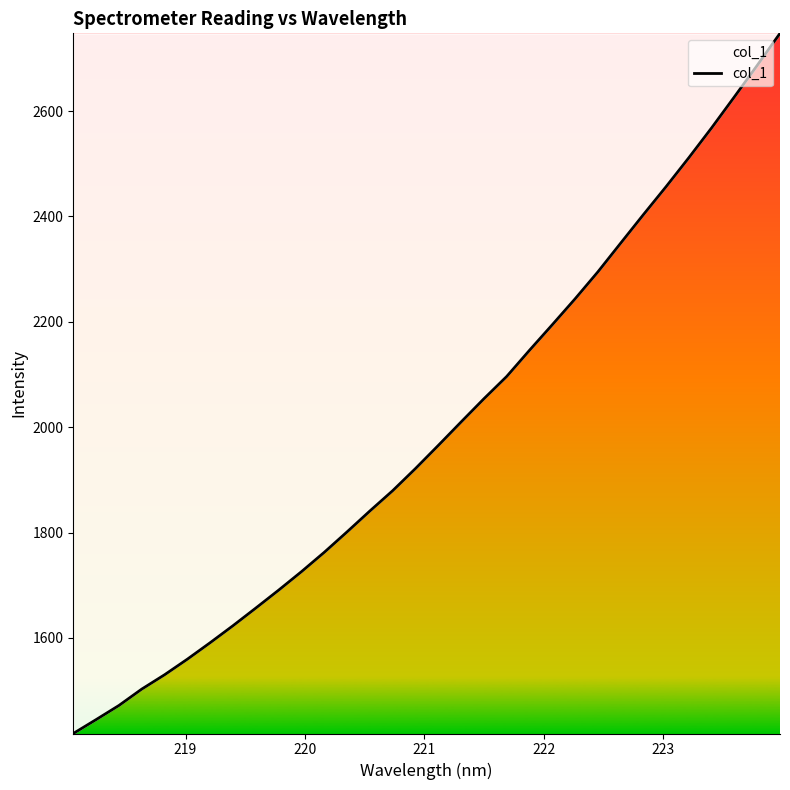

What is the difference between the maximum and minimum values?

1328.7